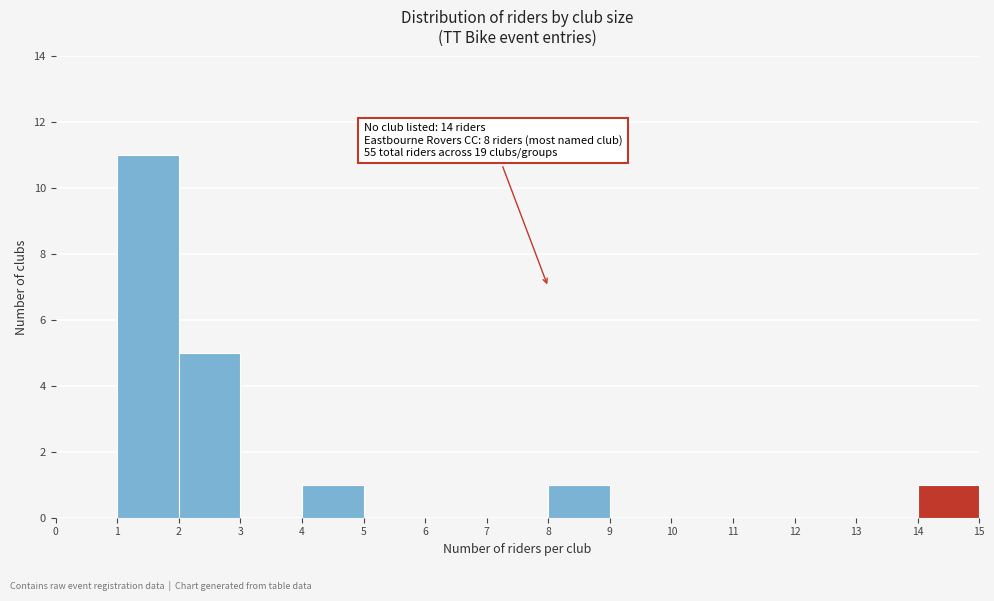

Over which range of the x-axis is the bar tallest?

1 to 2